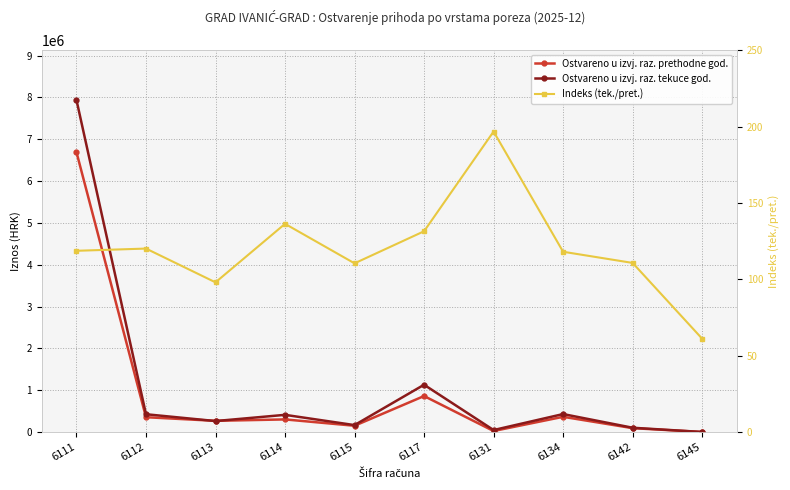

True or false: Indeks (tek./pret.) and Ostvareno u izvj. raz. tekuce god. intersect in this chart.

False